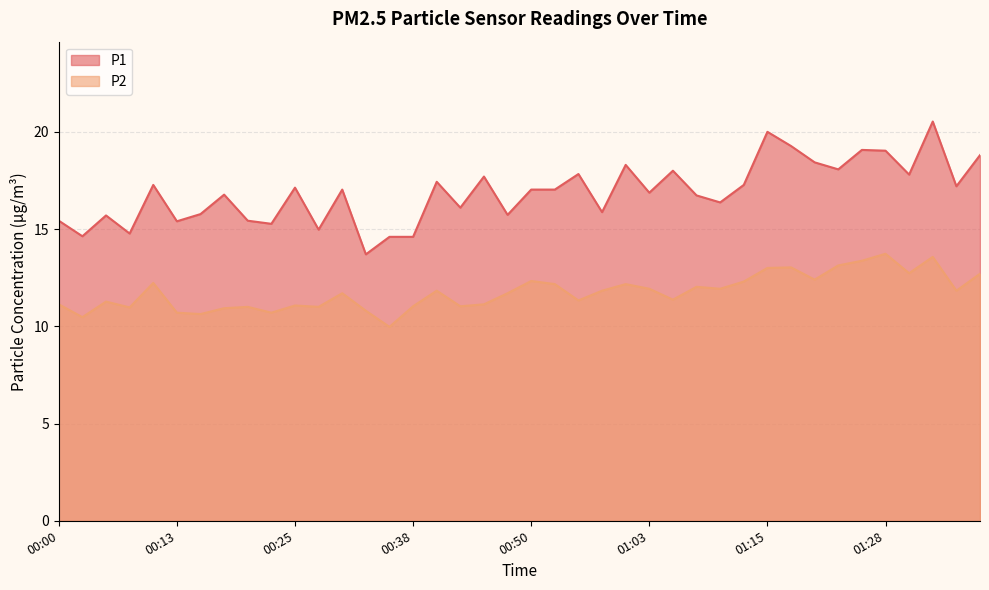

How many values in the P2 series exceed 11?

30